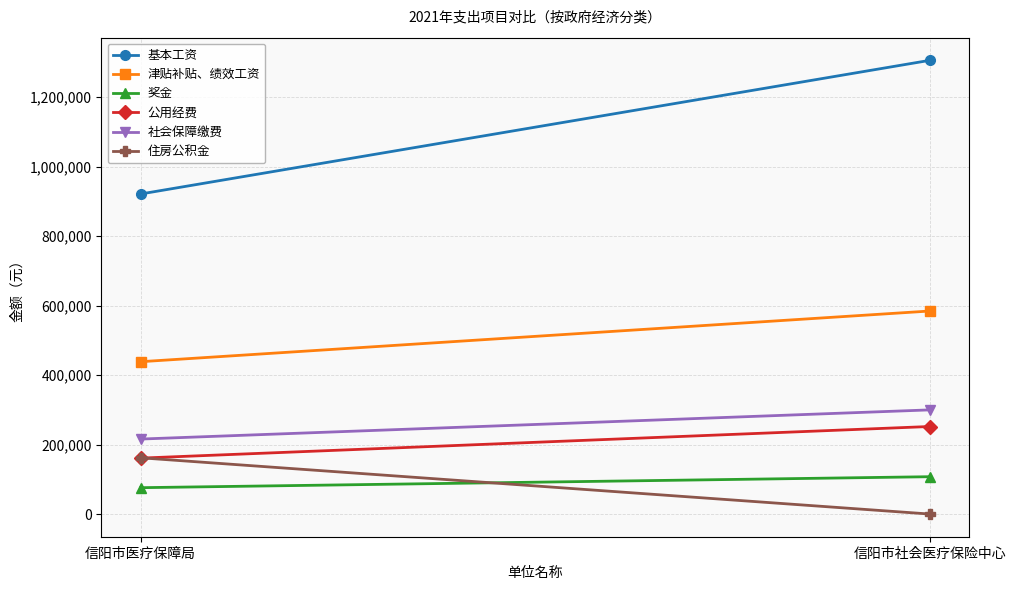

What is the sum of all 基本工资 values?

2227560